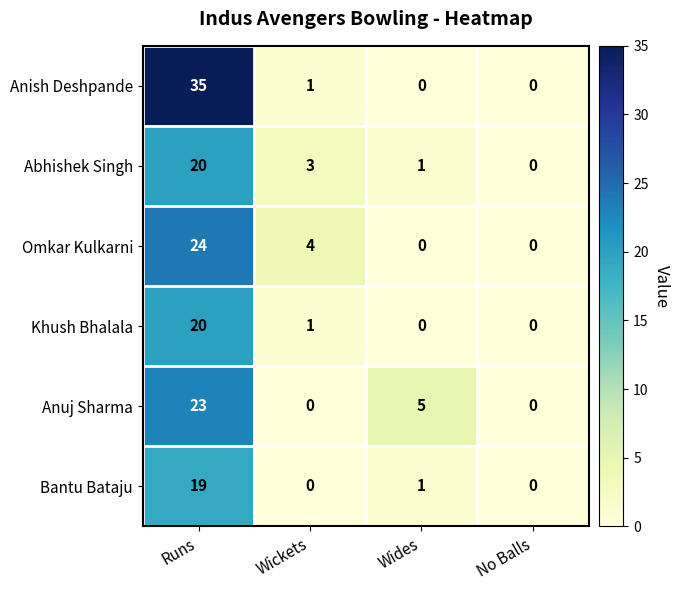

How many data points does each series have?

4